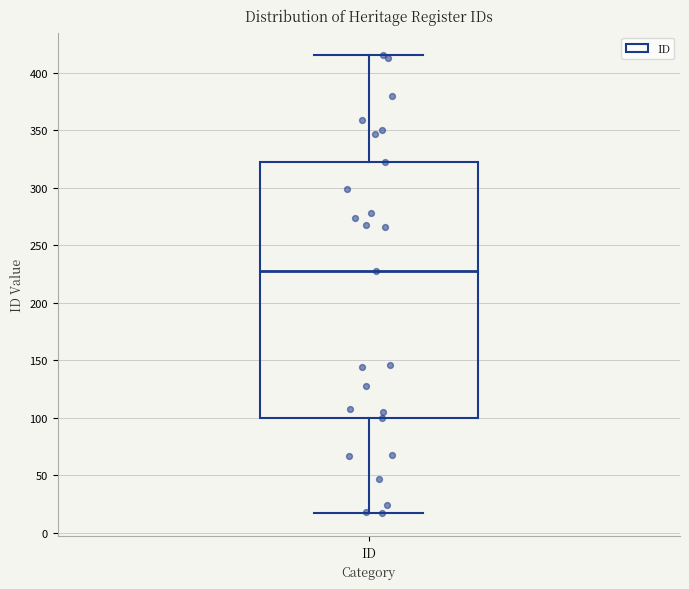

Read this box plot against the y-axis: the position of the median line, the range covered by the box, and the ends of both whiskers. The values are not printed on the chart, so give them approximately, as read against the axis.

median 230, box 100 to 320, whiskers 15 to 415